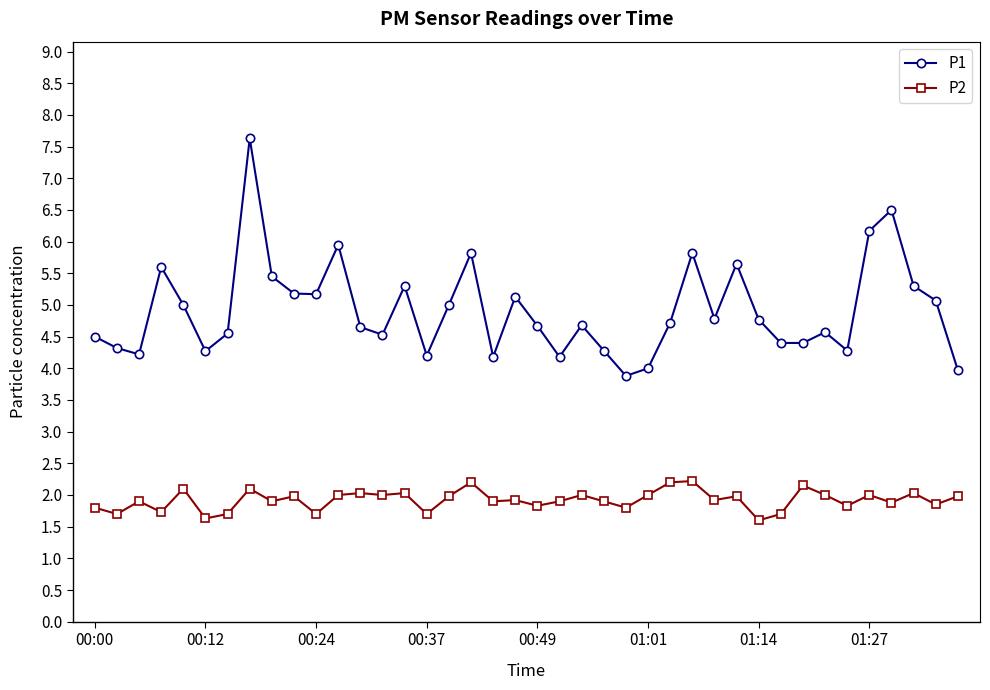

Which series has the largest total across all categories?

P1